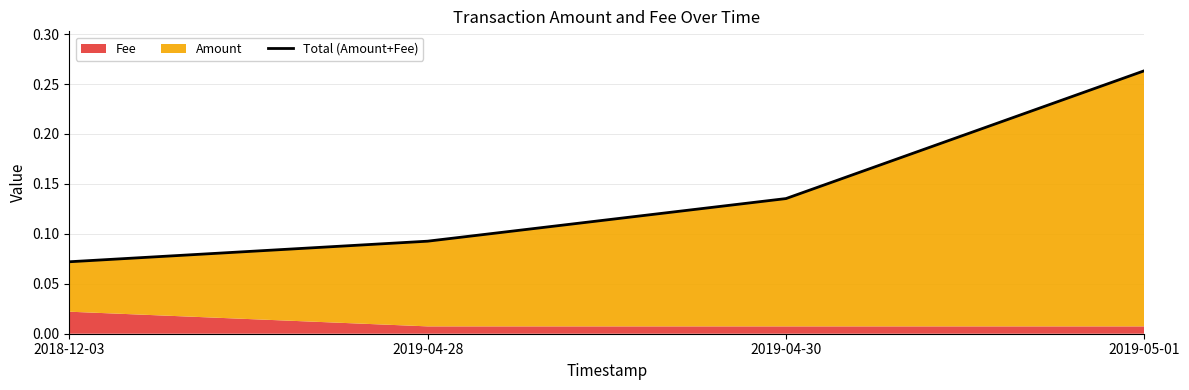

What is the change in value from 2018-12-03 to 2019-05-01?

+0.2